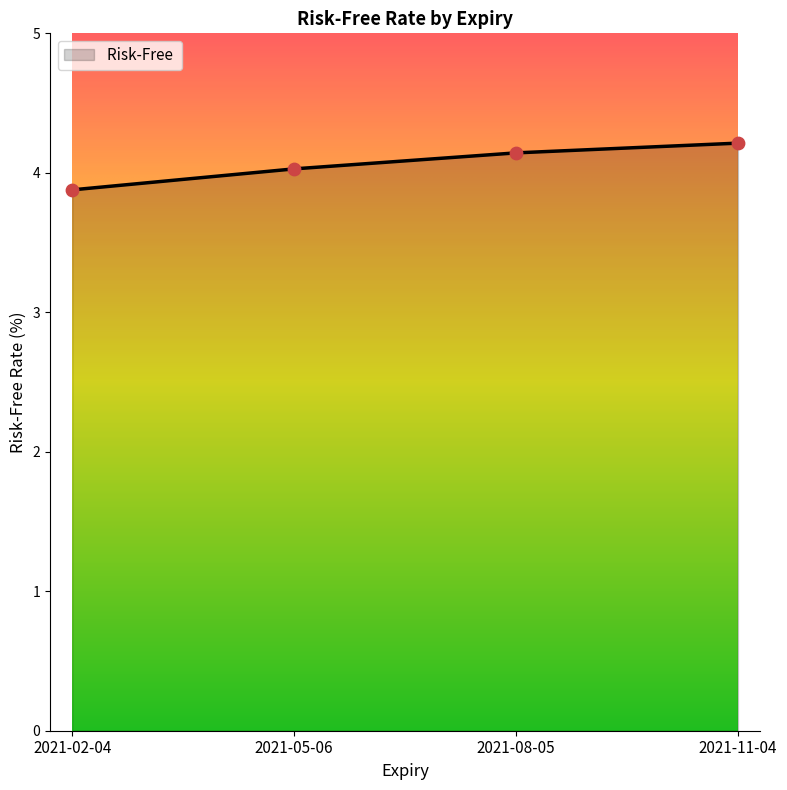

Which has a higher value, 2021-11-04 or 2021-02-04?

2021-11-04